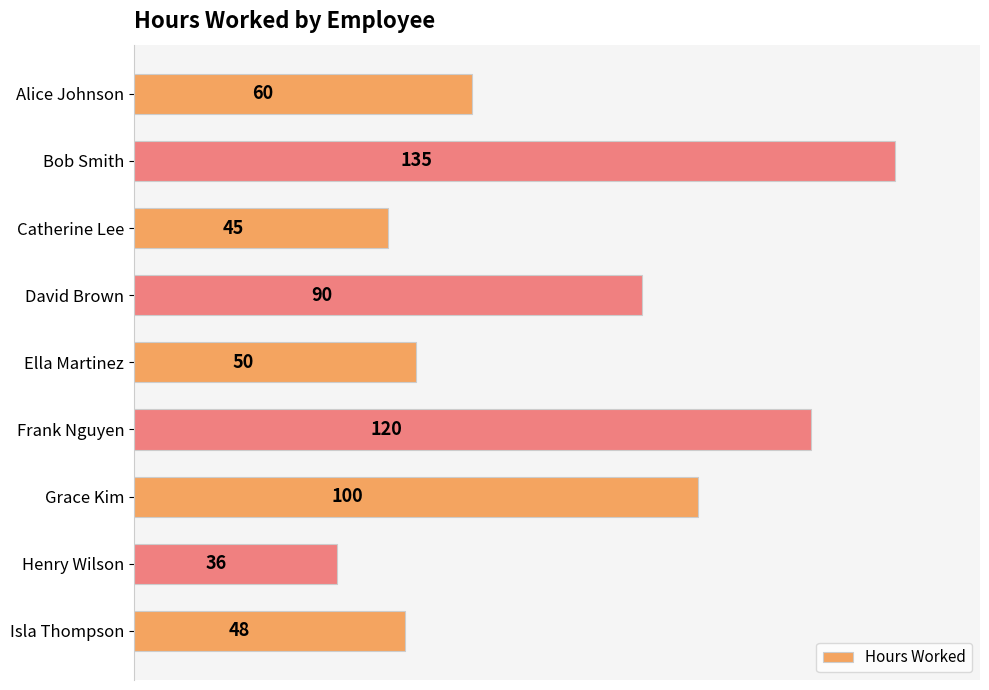

What is the average value?

76